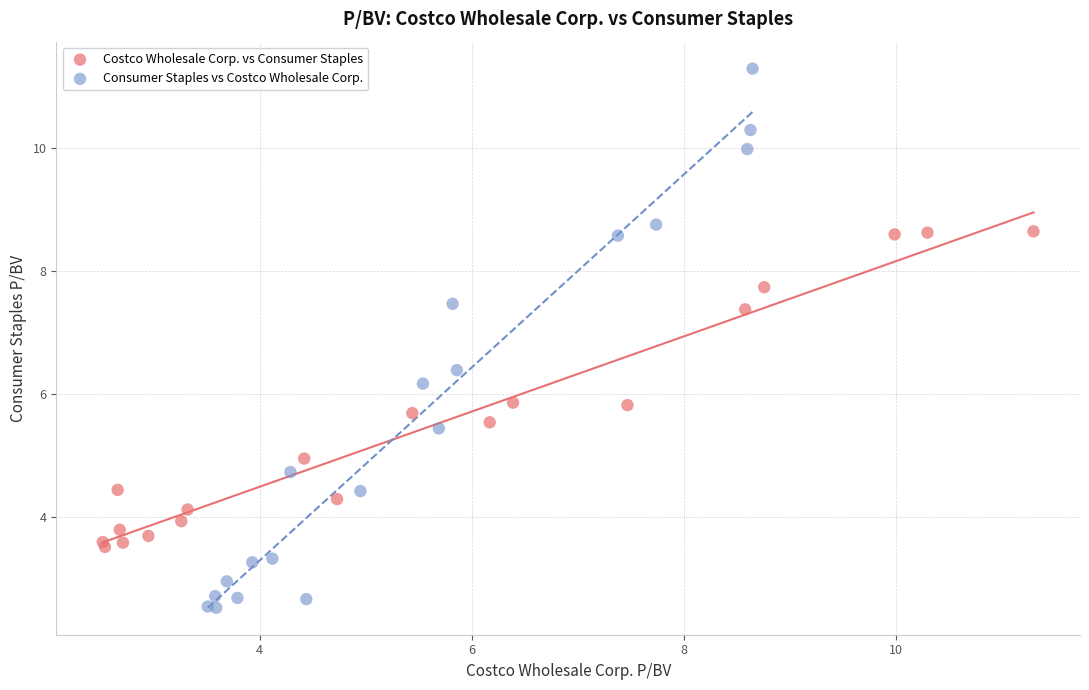

Which series has the widest spread of Y values?

Consumer Staples vs Costco Wholesale Corp.